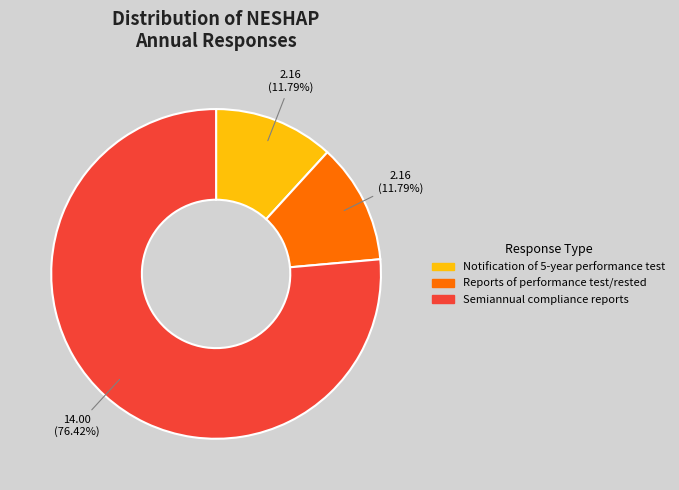

To the nearest percent, what is the difference between the largest and smallest slice percentages?

65%